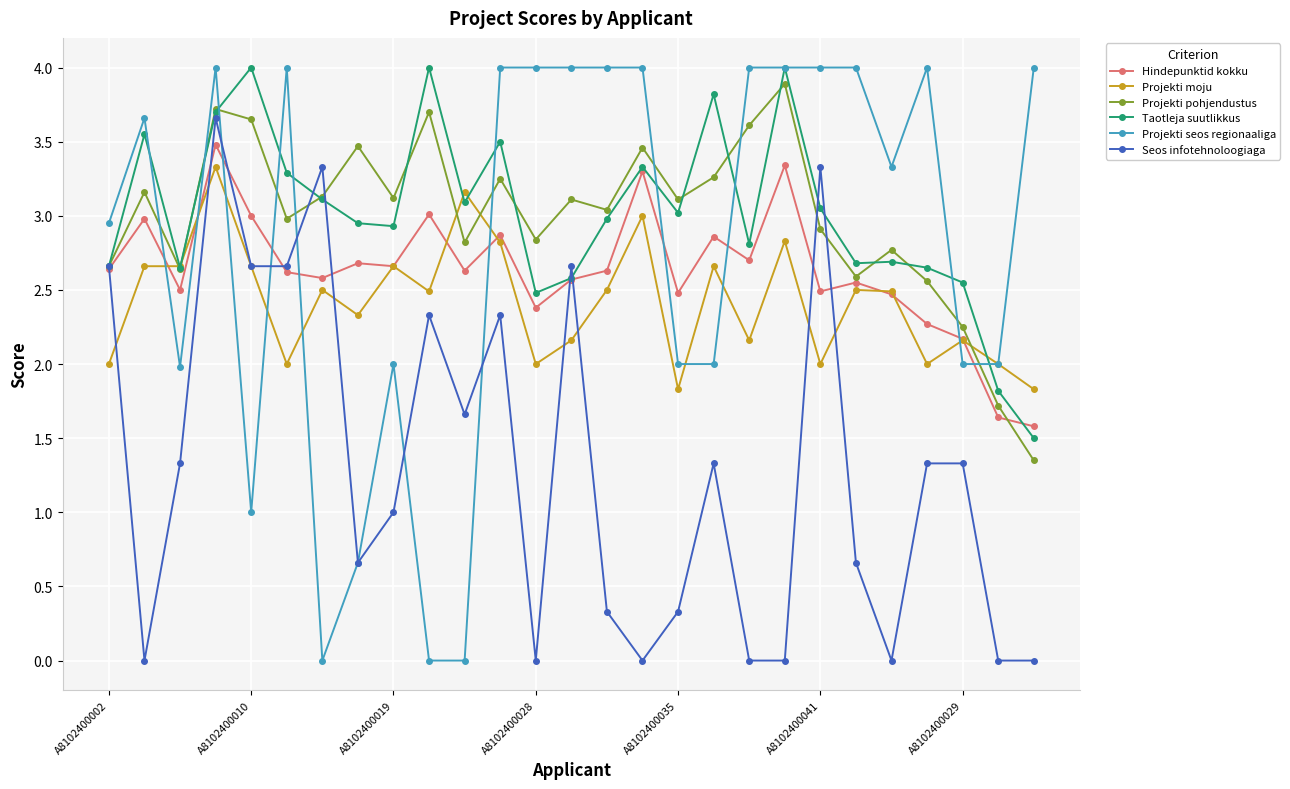

How many categories are shown in the chart?

27